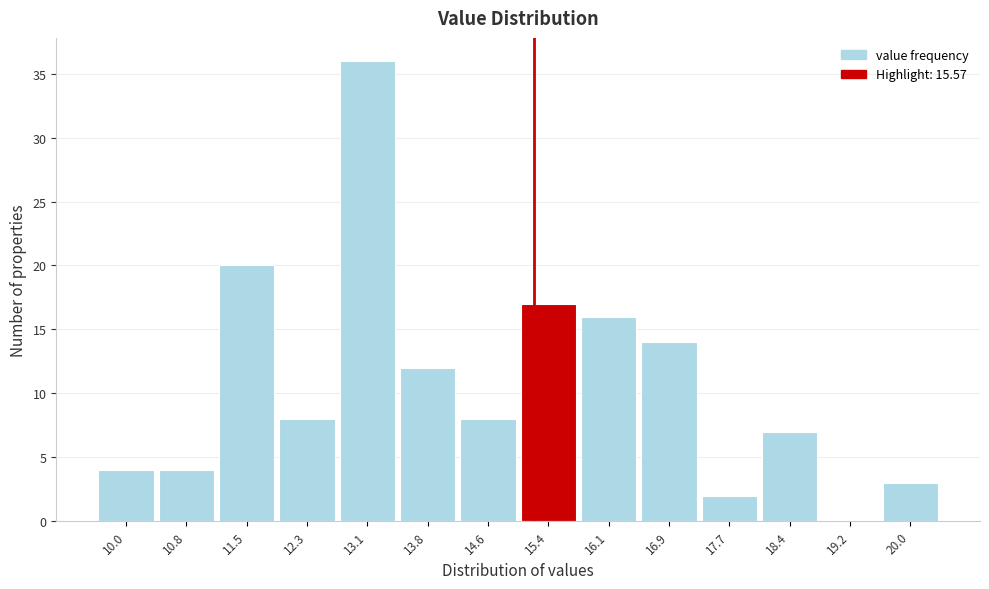

Reading right to left, transcribe all the data shown in this chart.

20.0=3	19.2=0	18.4=7	17.7=2	16.9=14	16.1=16	15.4=17	14.6=8	13.8=12	13.1=36	12.3=8	11.5=20	10.8=4	10.0=4